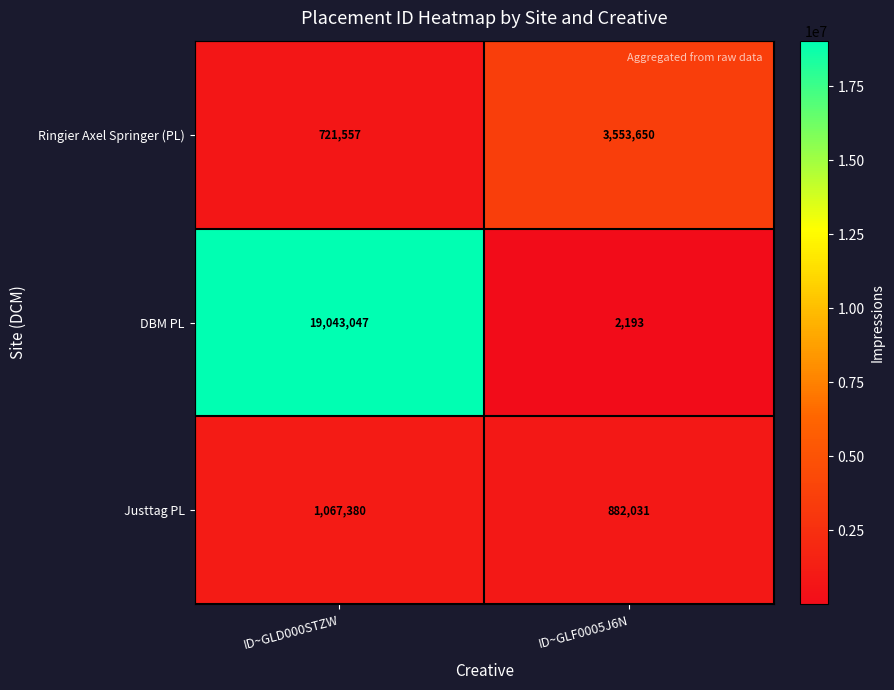

Rank the series by their maximum value, from highest to lowest.

DBM PL, Ringier Axel Springer (PL), Justtag PL